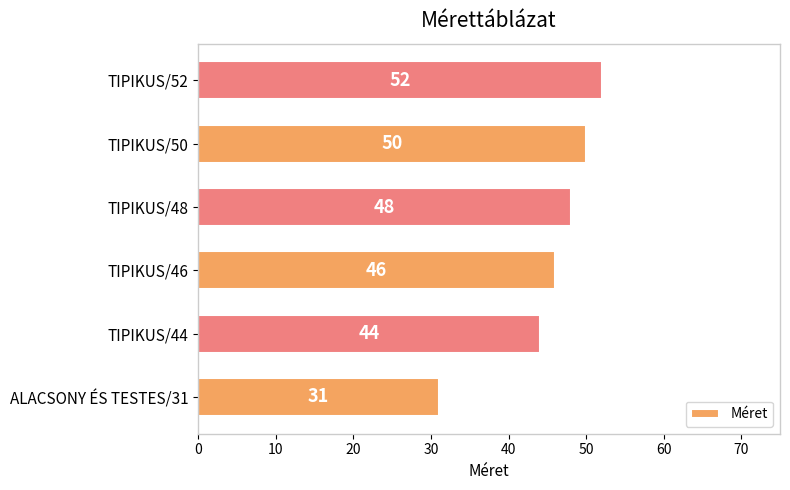

List the labels in order of value, smallest first.

ALACSONY ÉS TESTES/31, TIPIKUS/44, TIPIKUS/46, TIPIKUS/48, TIPIKUS/50, TIPIKUS/52